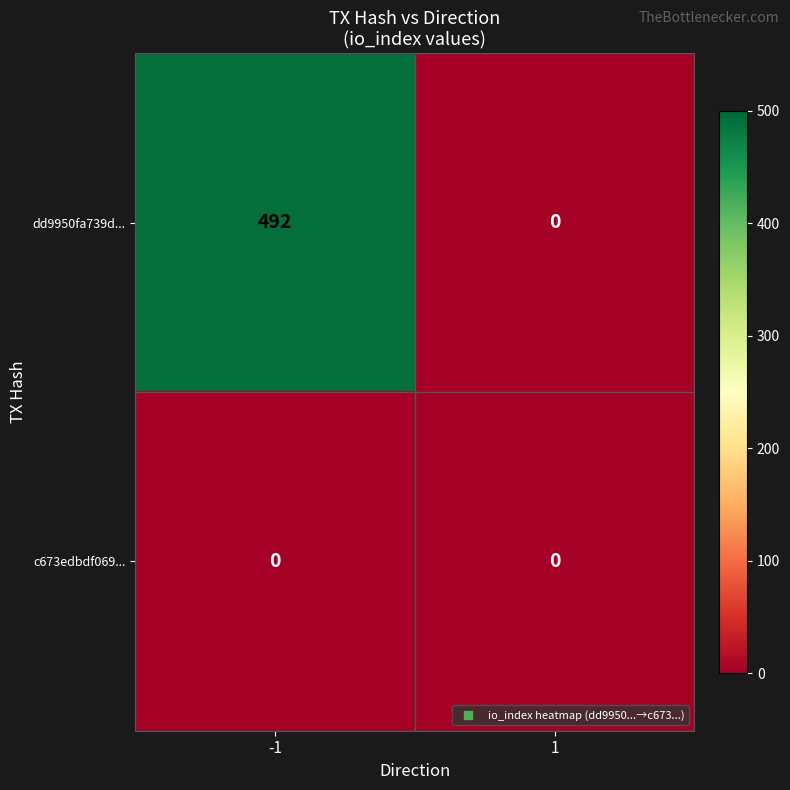

What is the difference between the dd9950fa739d... values at -1 and 1?

492